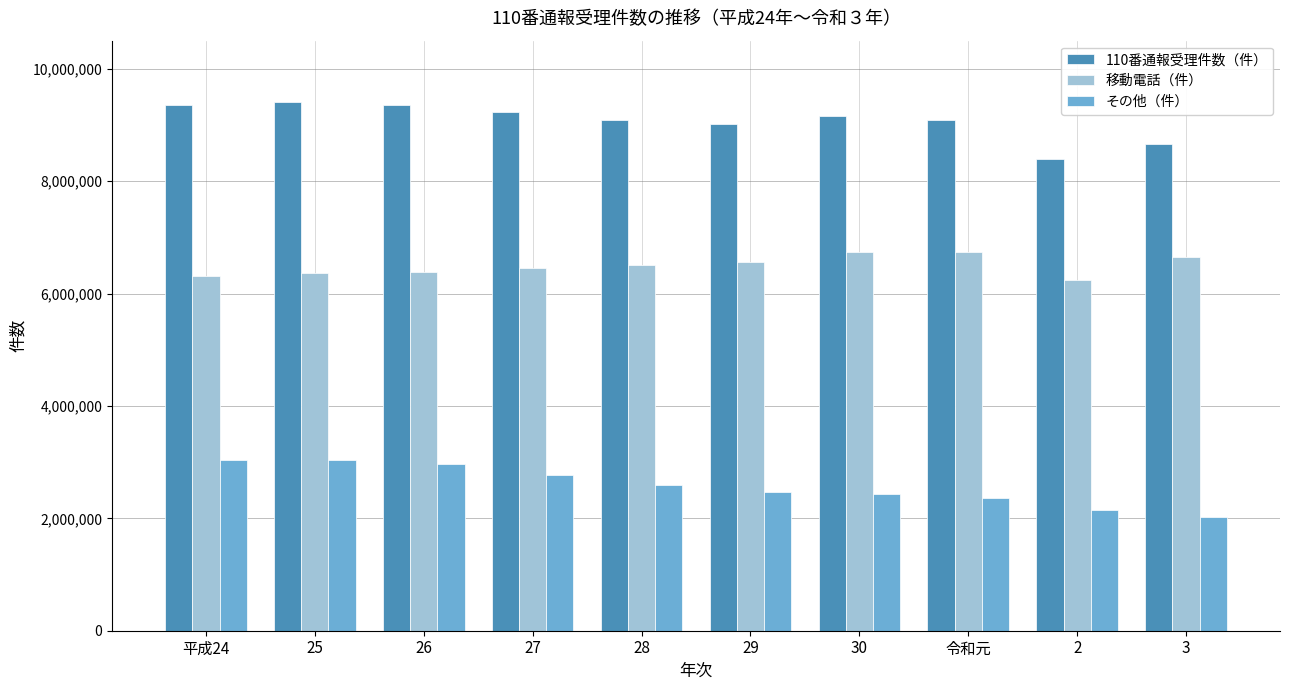

What is the maximum value shown in the chart?

9414827